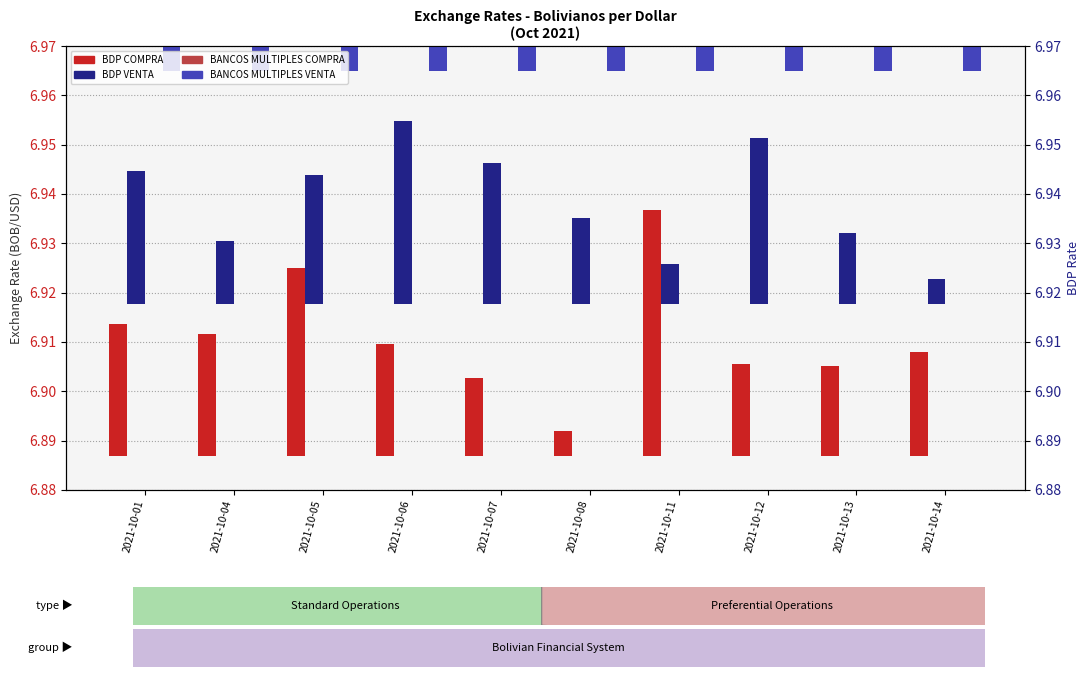

Which has a higher value, 2021-10-14 or 2021-10-13?

2021-10-14